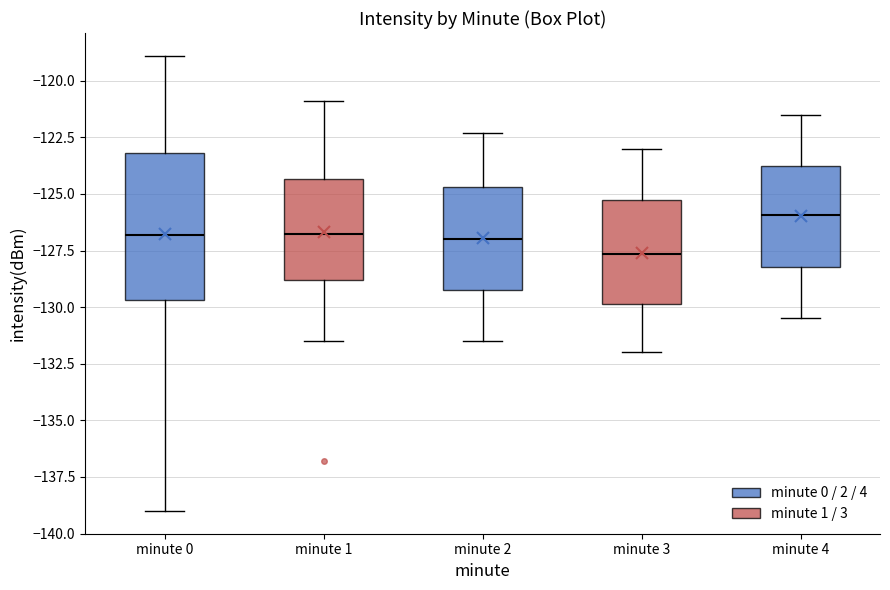

Which box is the tallest, from its lower edge to its upper edge?

minute 0